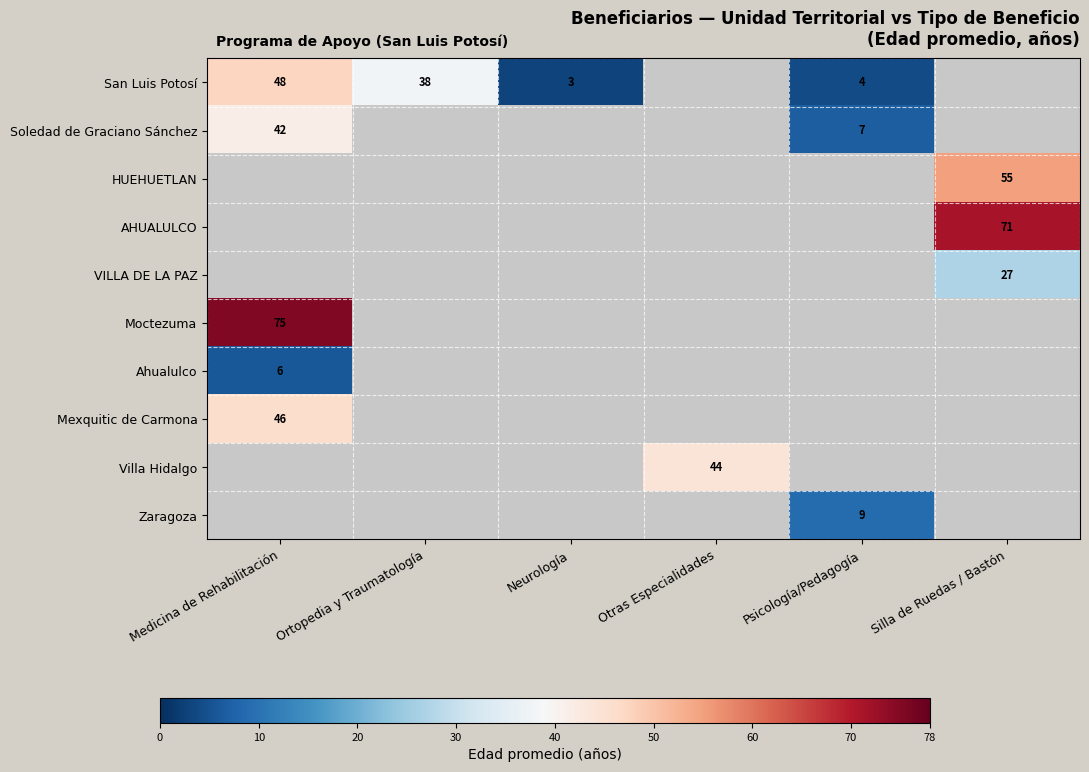

The San Luis Potosí series shows 3.0 at Neurología. True or false?

True